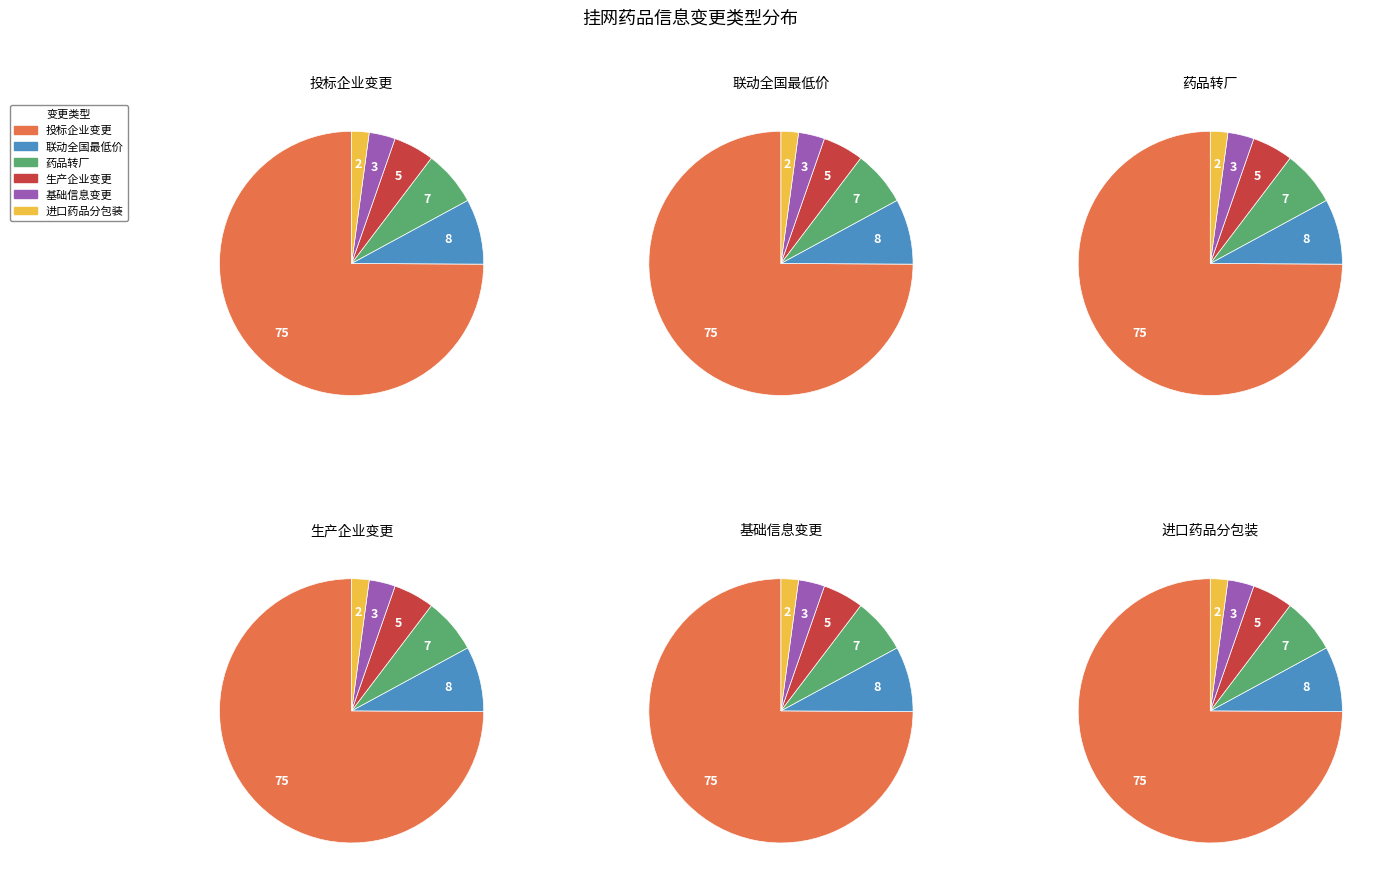

Which category has the smallest portion of the pie?

进口药品分包装